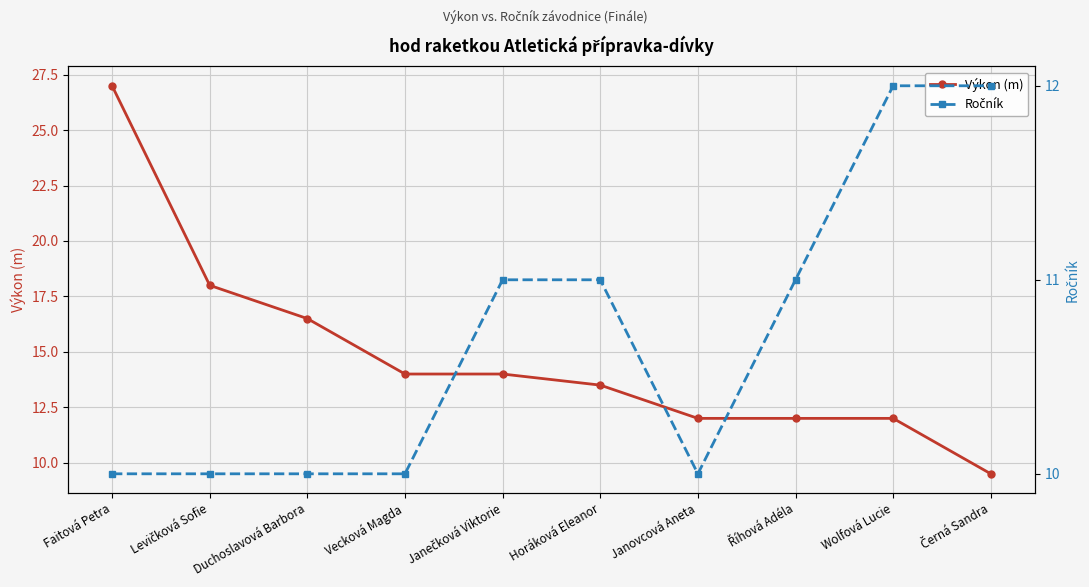

Reading left to right, transcribe all the data shown in this chart.

Výkon (m): Faitová Petra=27.0	Levičková Sofie=18.0	Duchoslavová Barbora=16.5	Vecková Magda=14.0	Janečková Viktorie=14.0	Horáková Eleanor=13.5	Janovcová Aneta=12.0	Říhová Adéla=12.0	Wolfová Lucie=12.0	Černá Sandra=9.5
Ročník: Faitová Petra=10.0	Levičková Sofie=10.0	Duchoslavová Barbora=10.0	Vecková Magda=10.0	Janečková Viktorie=11.0	Horáková Eleanor=11.0	Janovcová Aneta=10.0	Říhová Adéla=11.0	Wolfová Lucie=12.0	Černá Sandra=12.0